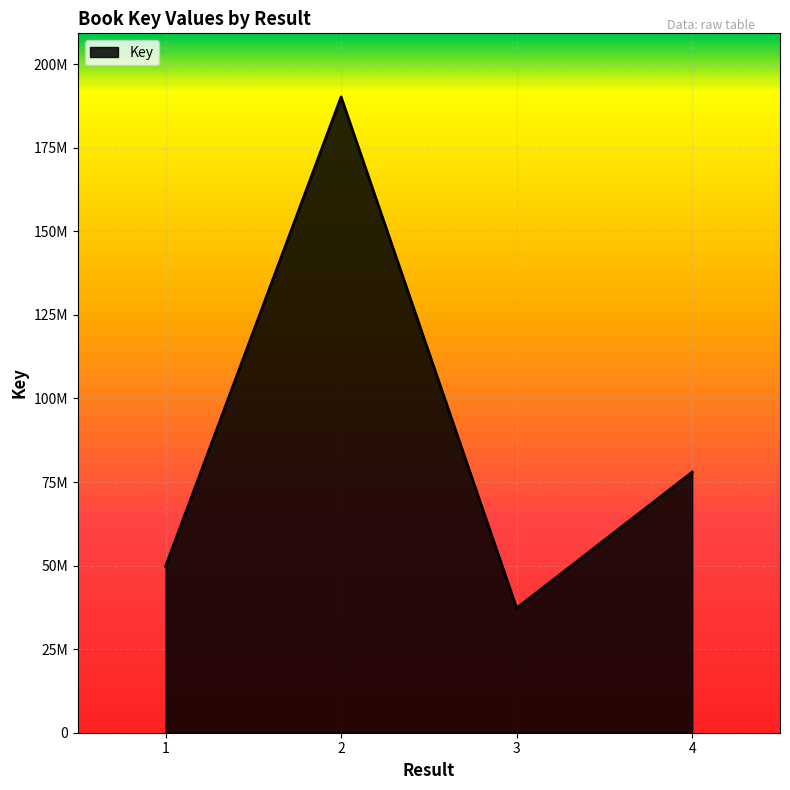

At which category does the chart reach its peak across all series?

2